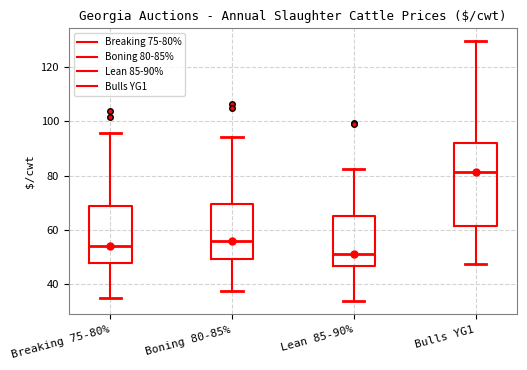

Which box is the tallest, from its lower edge to its upper edge?

Bulls YG1